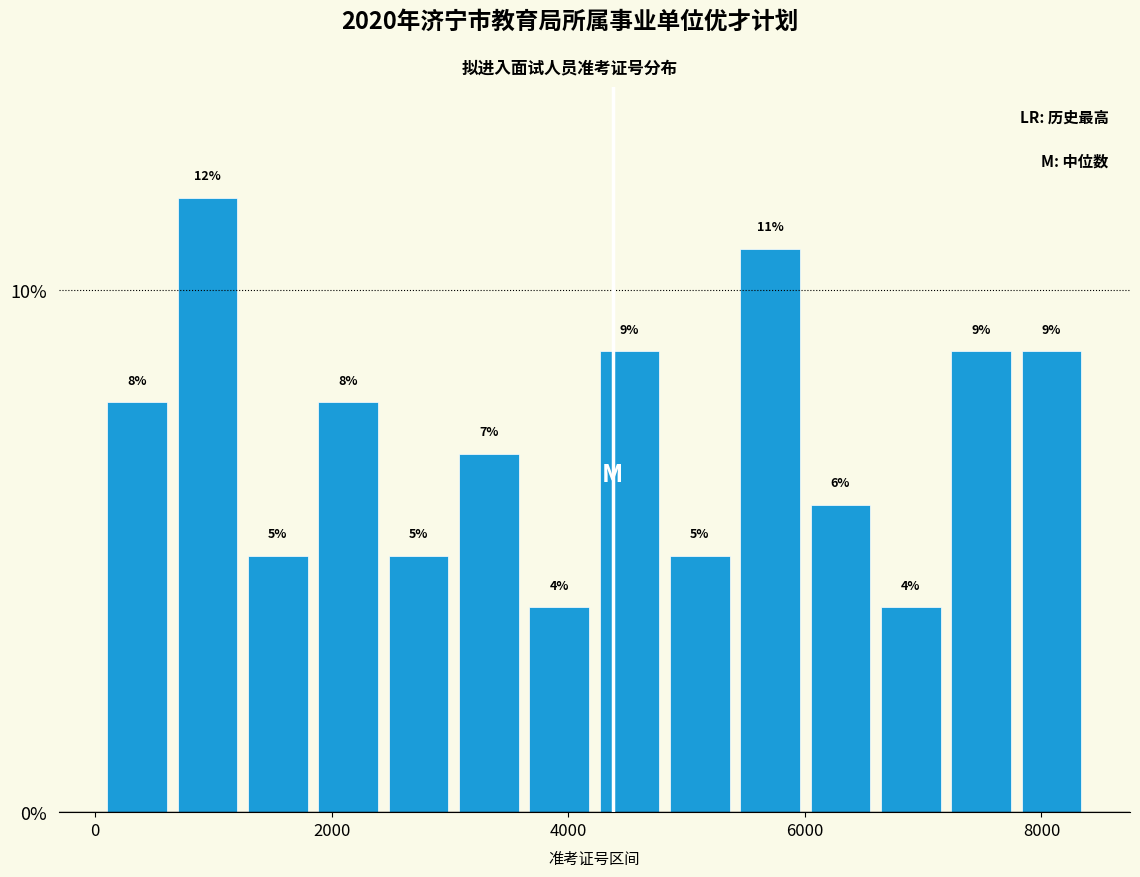

Read against the x-axis, roughly where is the centre of the tallest bar?

1000